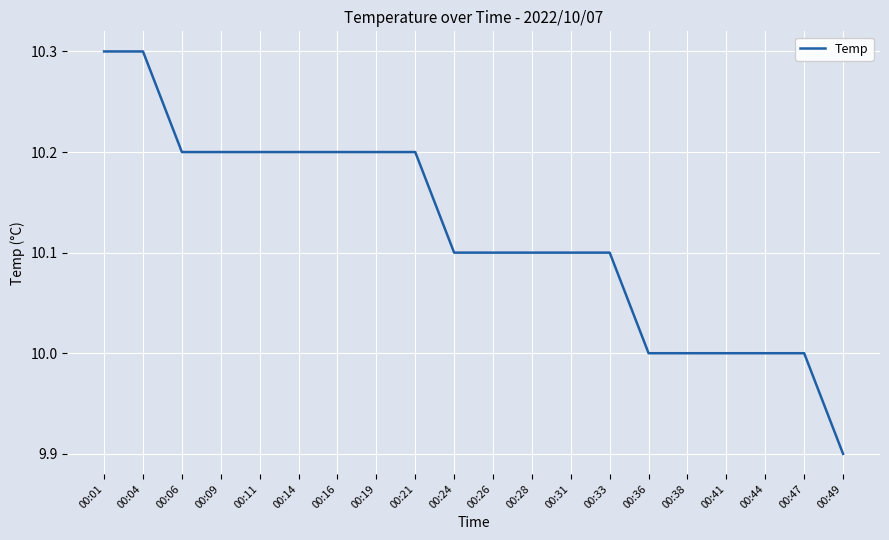

Which label corresponds to the smallest value in the chart?

00:49